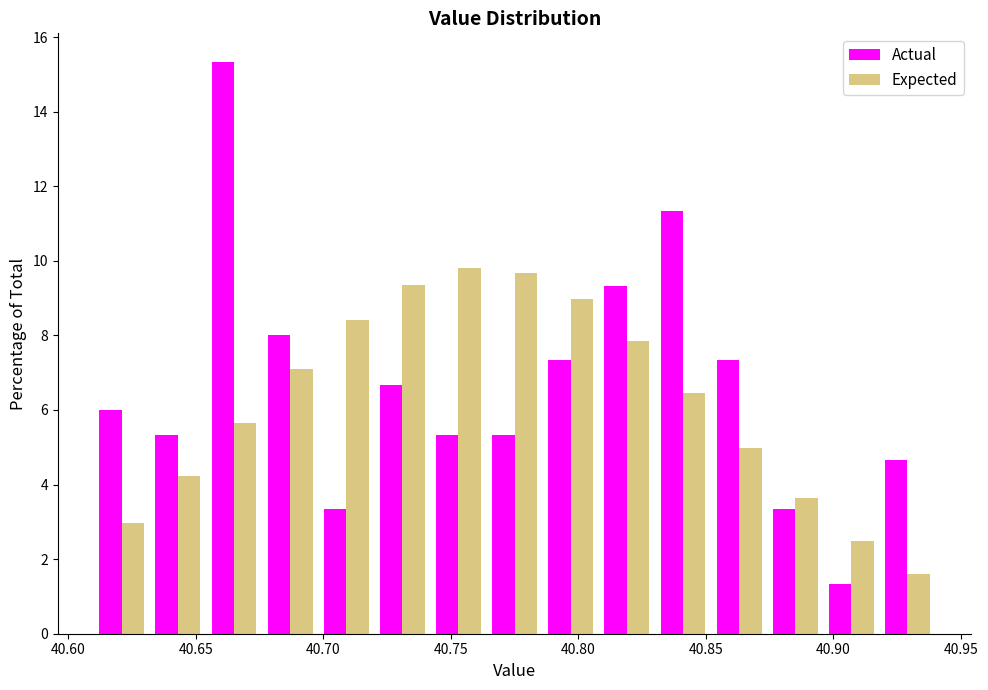

Reading left to right, list every range on the x-axis with the height of the bar of each series over it. Neither the bar edges nor the heights are printed on the chart, so give them approximately, as read against the axes.

40.610 to 40.632: Actual=6.0	Expected=3.0
40.632 to 40.654: Actual=5.4	Expected=4.2
40.654 to 40.676: Actual=15.4	Expected=5.6
40.676 to 40.698: Actual=8.0	Expected=7.2
40.698 to 40.720: Actual=3.4	Expected=8.4
40.720 to 40.742: Actual=6.6	Expected=9.4
40.742 to 40.764: Actual=5.4	Expected=9.8
40.764 to 40.786: Actual=5.4	Expected=9.6
40.786 to 40.808: Actual=7.4	Expected=9.0
40.808 to 40.830: Actual=9.4	Expected=7.8
40.830 to 40.852: Actual=11.4	Expected=6.4
40.852 to 40.874: Actual=7.4	Expected=5.0
40.874 to 40.896: Actual=3.4	Expected=3.6
40.896 to 40.918: Actual=1.4	Expected=2.4
40.918 to 40.940: Actual=4.6	Expected=1.6